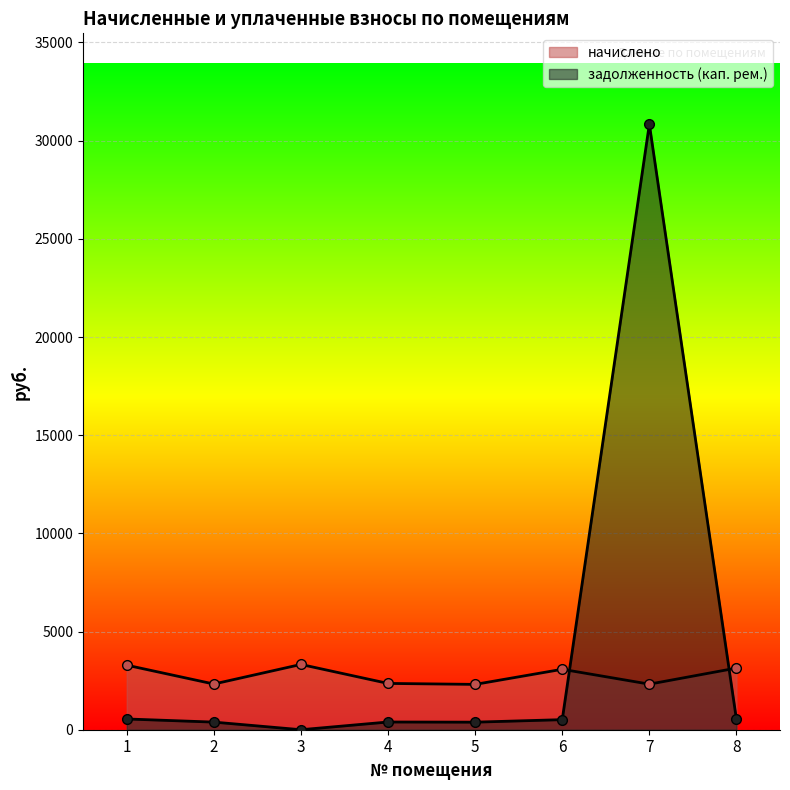

Read the начислено value at 8.

3139.6